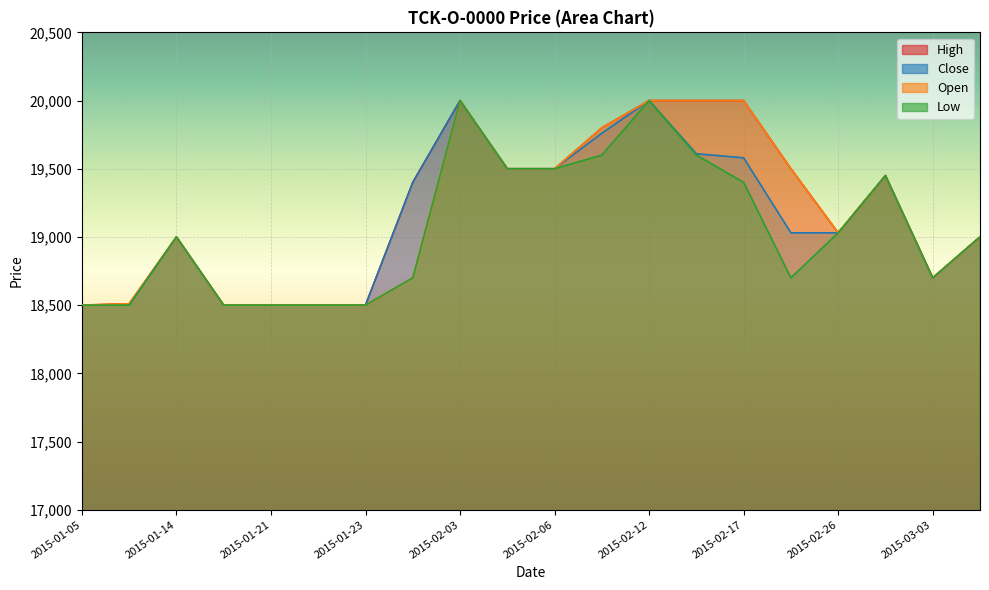

What is the highest value of the Open series?

20000